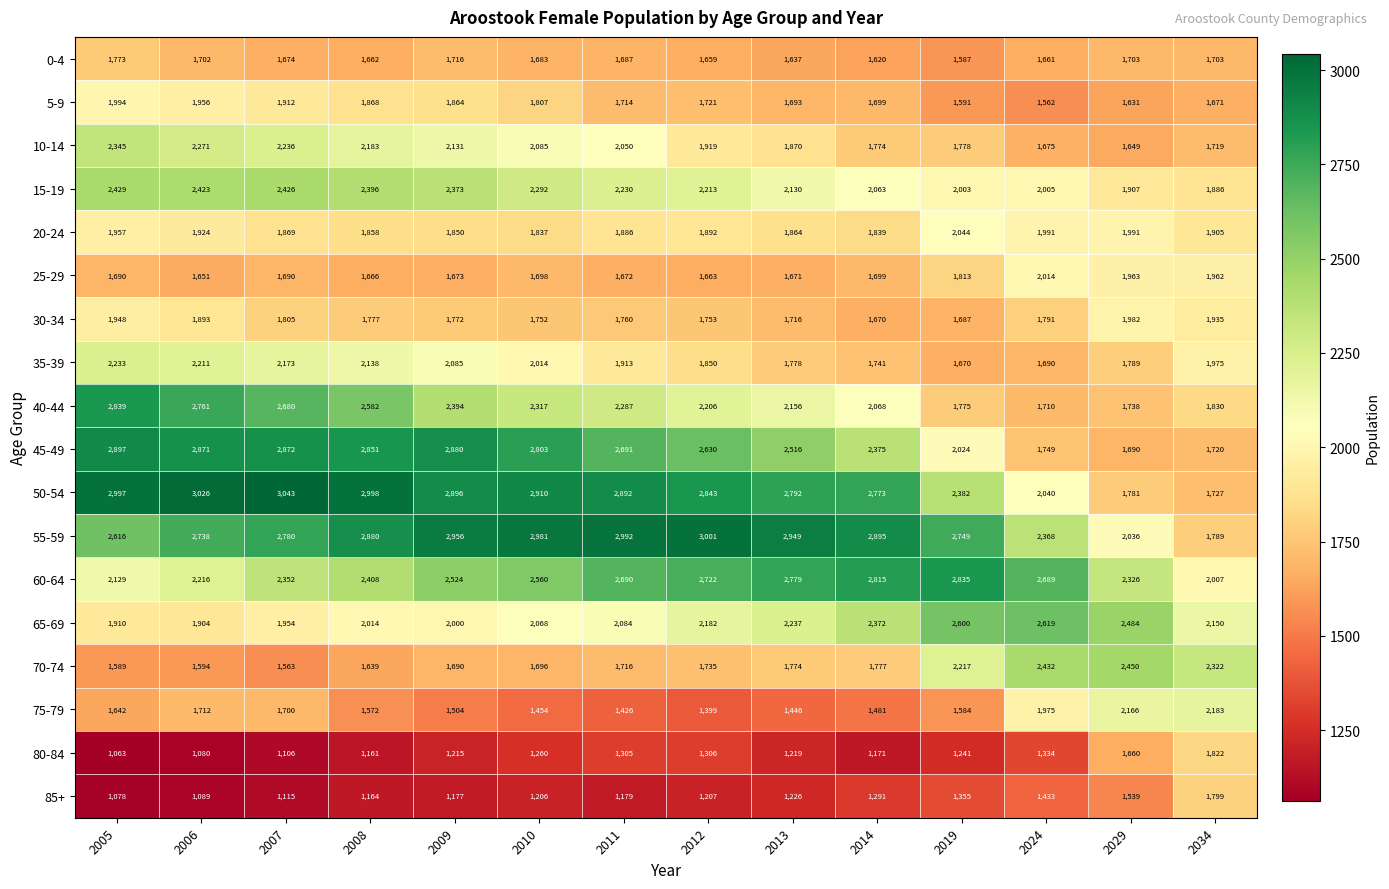

What is the difference between the 35-39 values at 2008 and 2006?

73